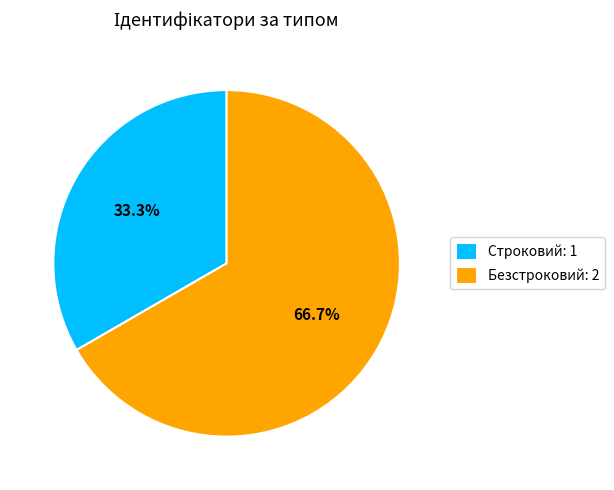

What percentage is the Безстроковий slice, to the nearest percent?

67%